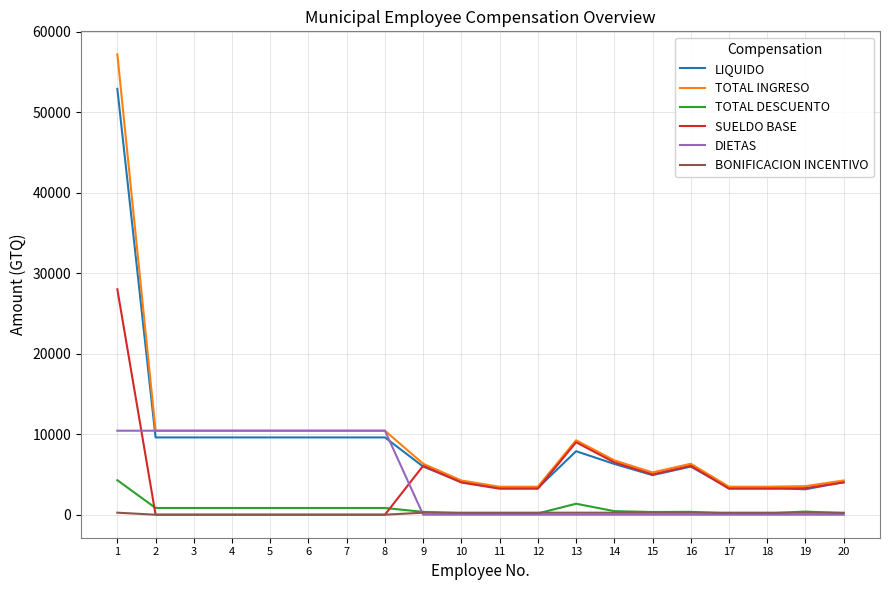

Is the value of BONIFICACION INCENTIVO at 8 greater than the value of SUELDO BASE at 9?

No